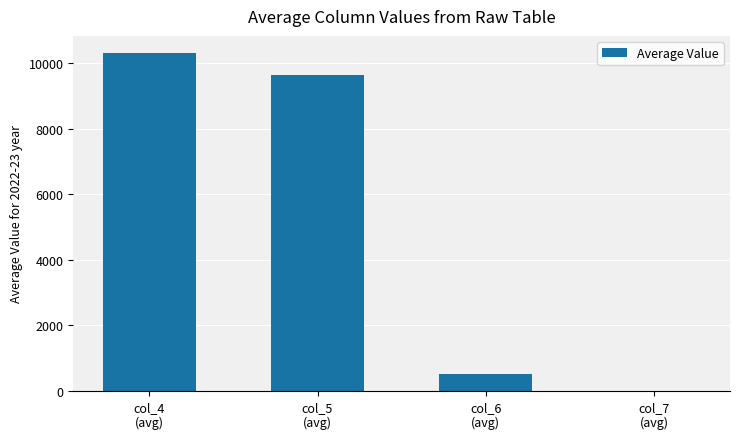

What is the maximum value shown in the chart?

10326